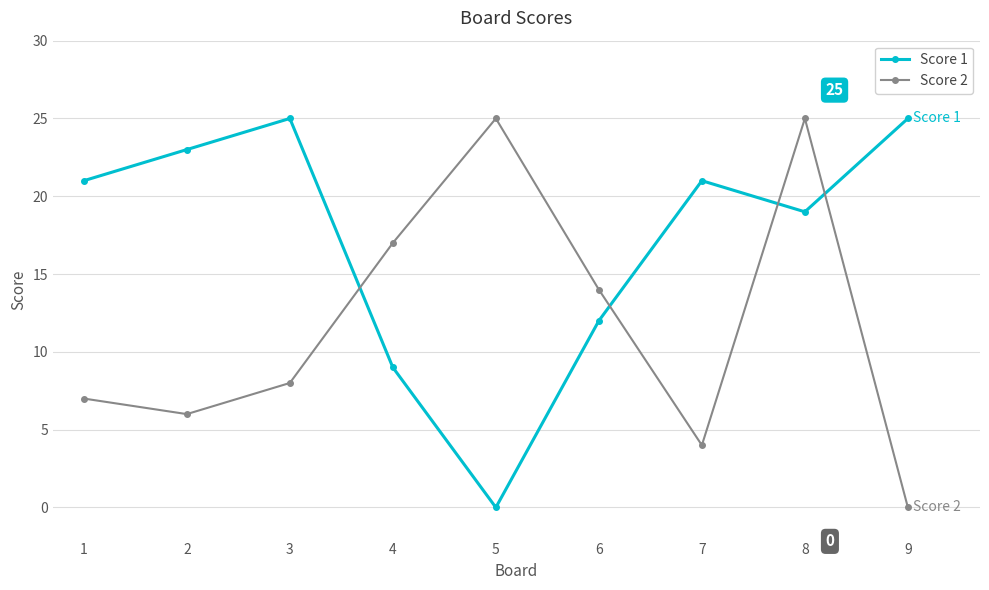

How many values in Score 2 are above zero?

8